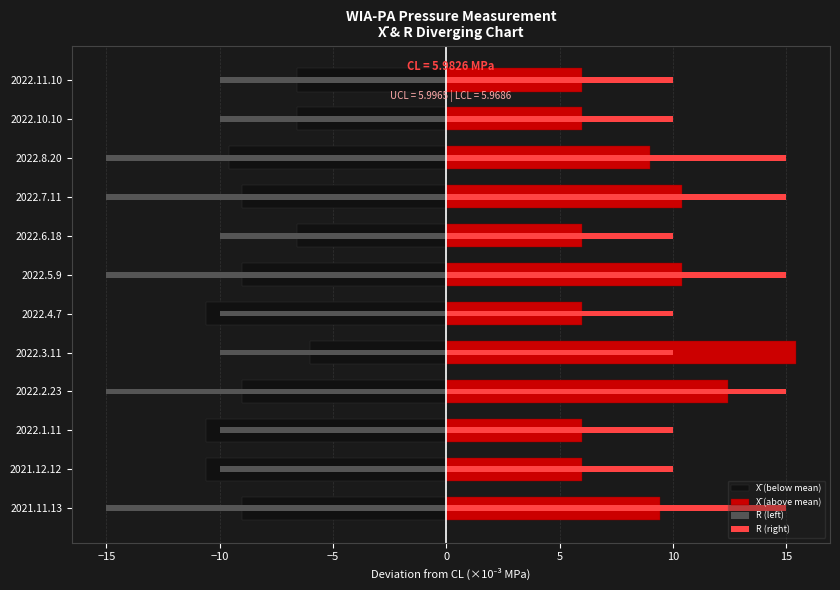

Are the bars horizontal?

Yes